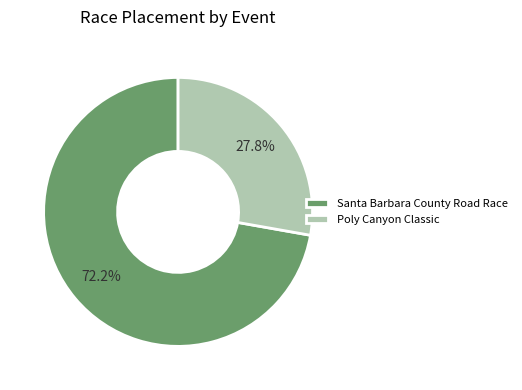

To the nearest percent, what portion does Santa Barbara County Road Race represent?

72%